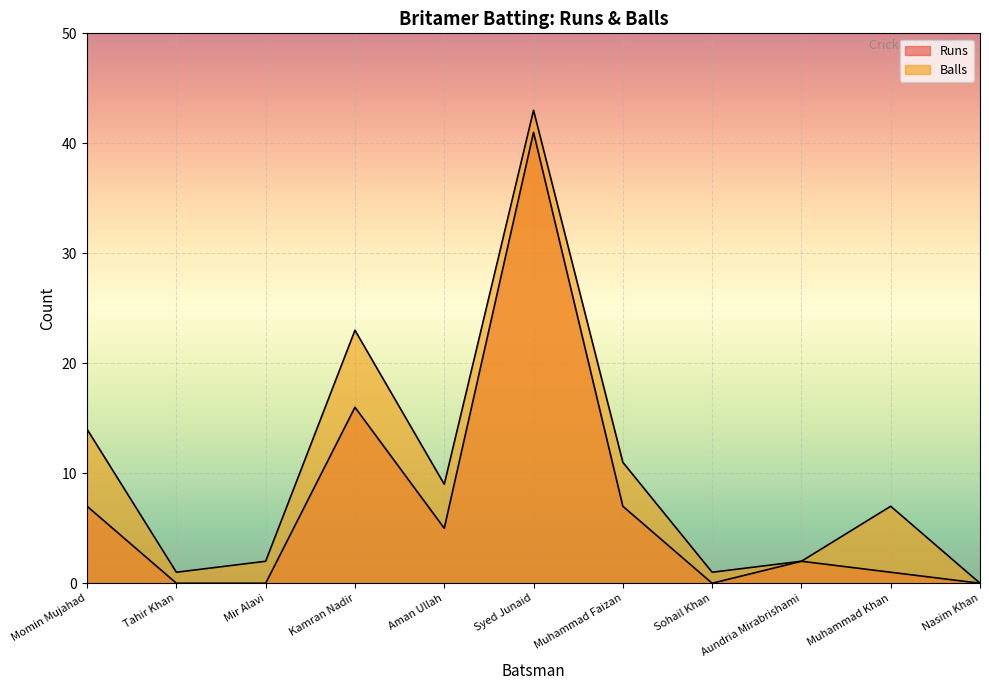

List the series in order of their peak value, lowest first.

Runs, Balls